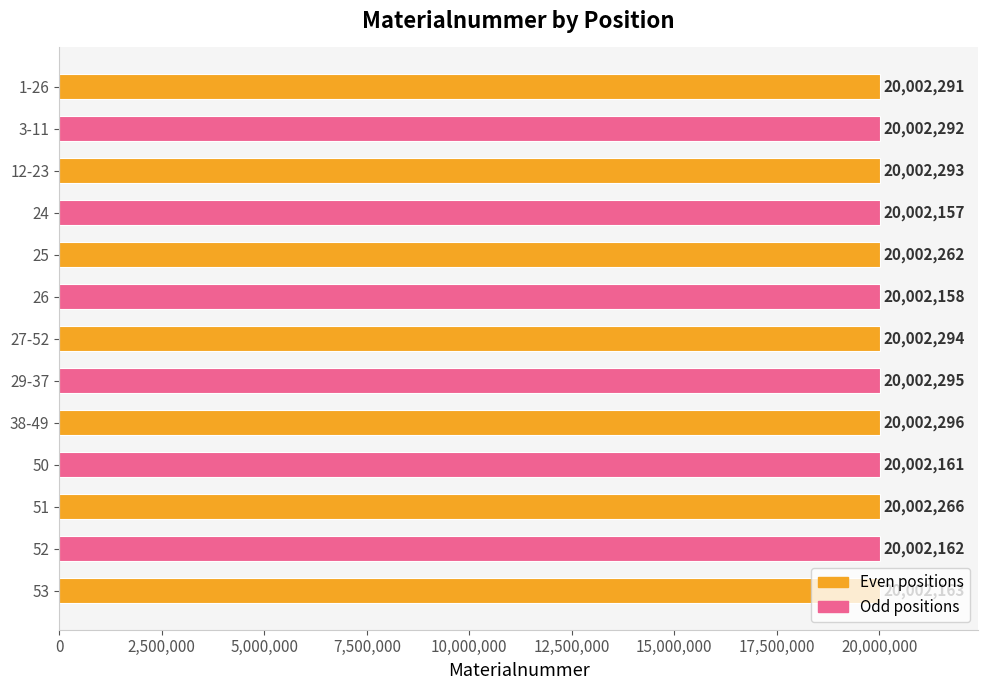

Rank the categories by value from highest to lowest.

38-49, 29-37, 27-52, 12-23, 3-11, 1-26, 51, 25, 53, 52, 50, 26, 24